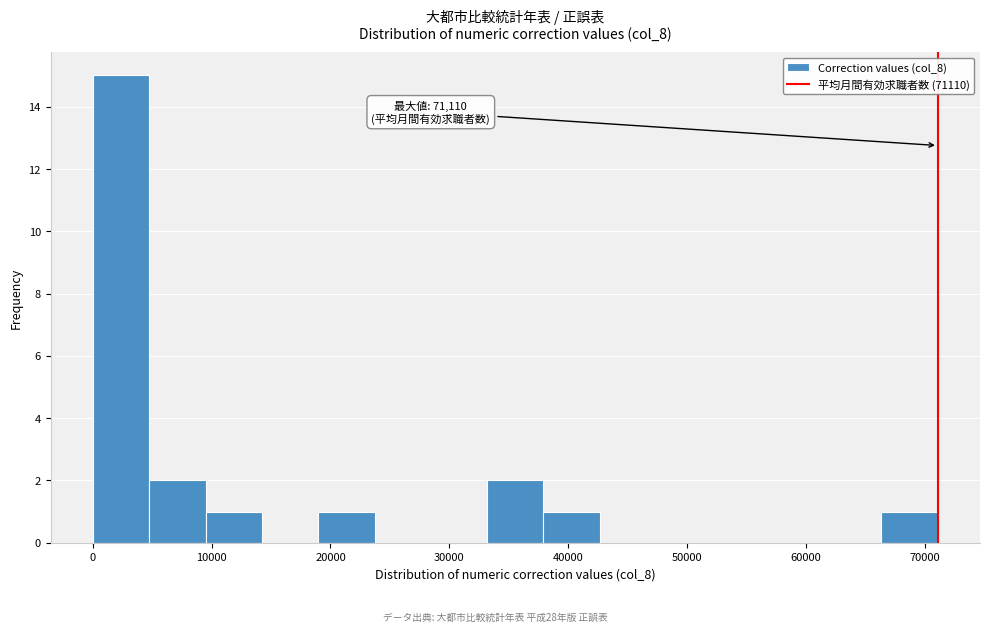

Which range on the x-axis has the tallest bar?

0 to 5000